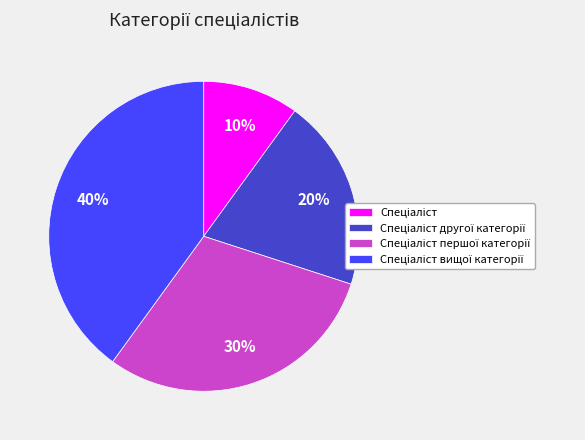

To the nearest percent, what is the difference between the largest and smallest slice percentages?

30%